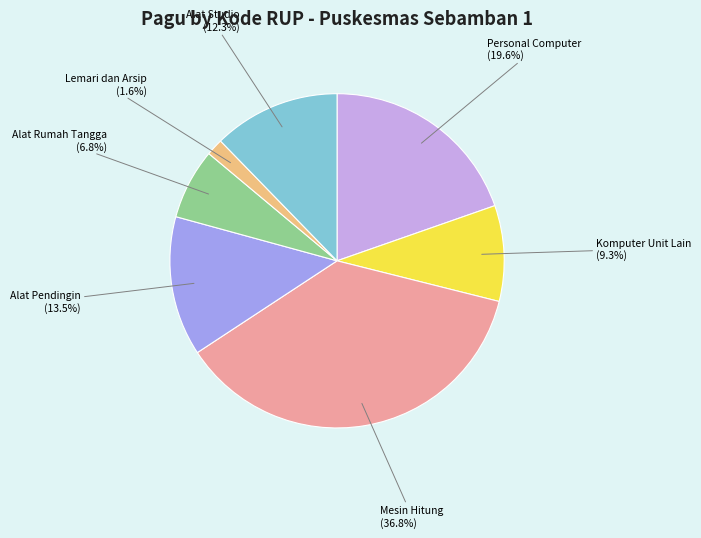

Is there a majority slice in this chart?

No